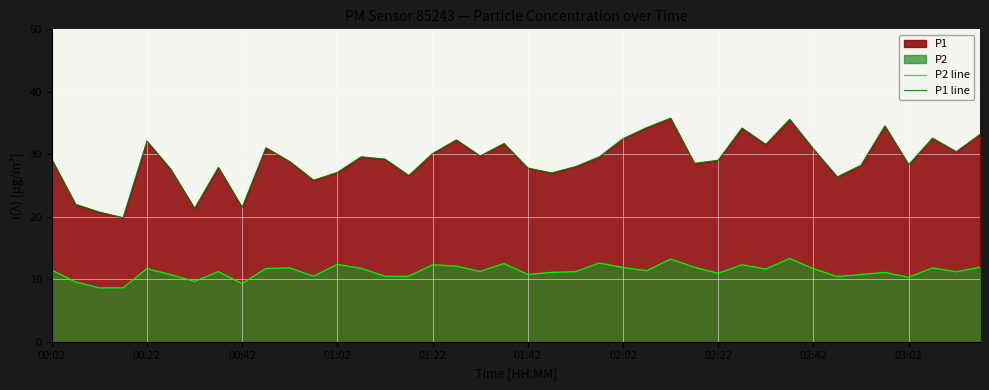

True or false: P2 line and P1 line intersect in this chart.

False